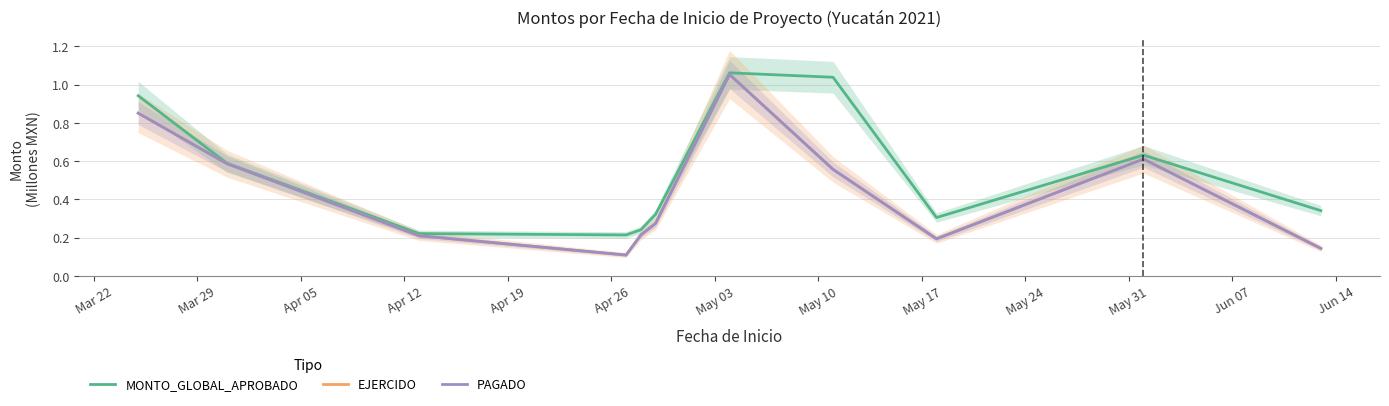

Where is the first local maximum for PAGADO?

May 03